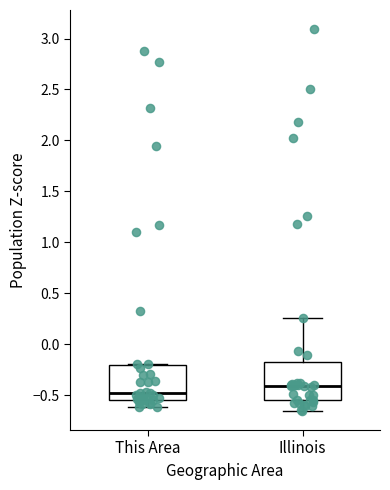

Which box has the highest median line?

Illinois